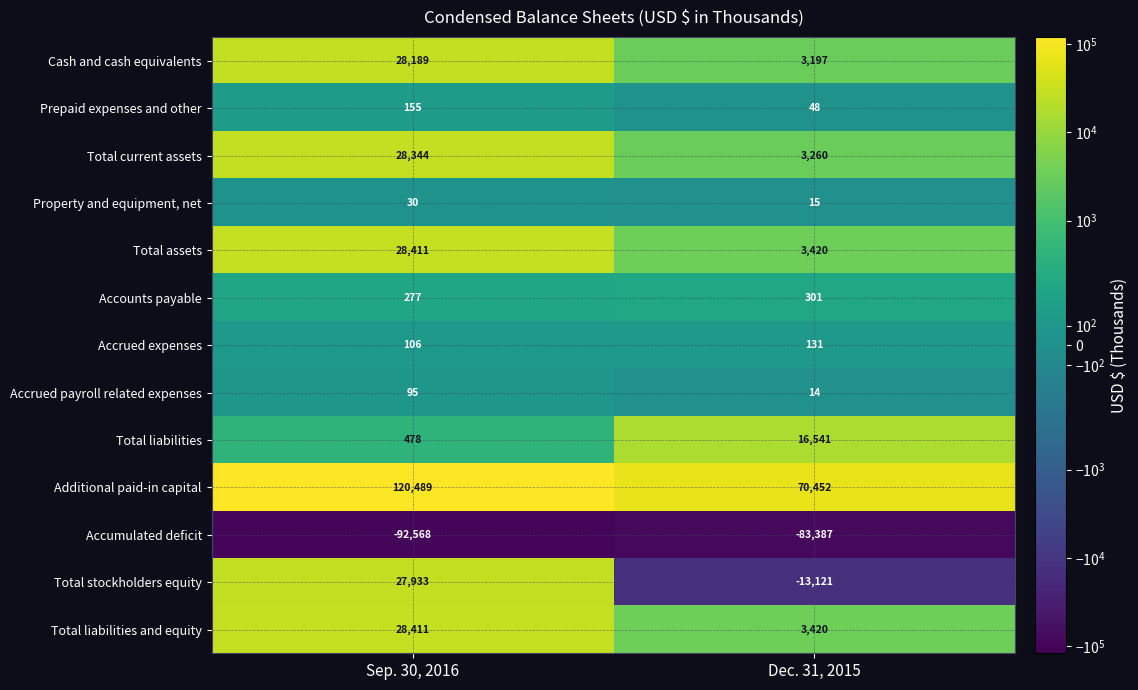

Count the number of categories in the chart.

2